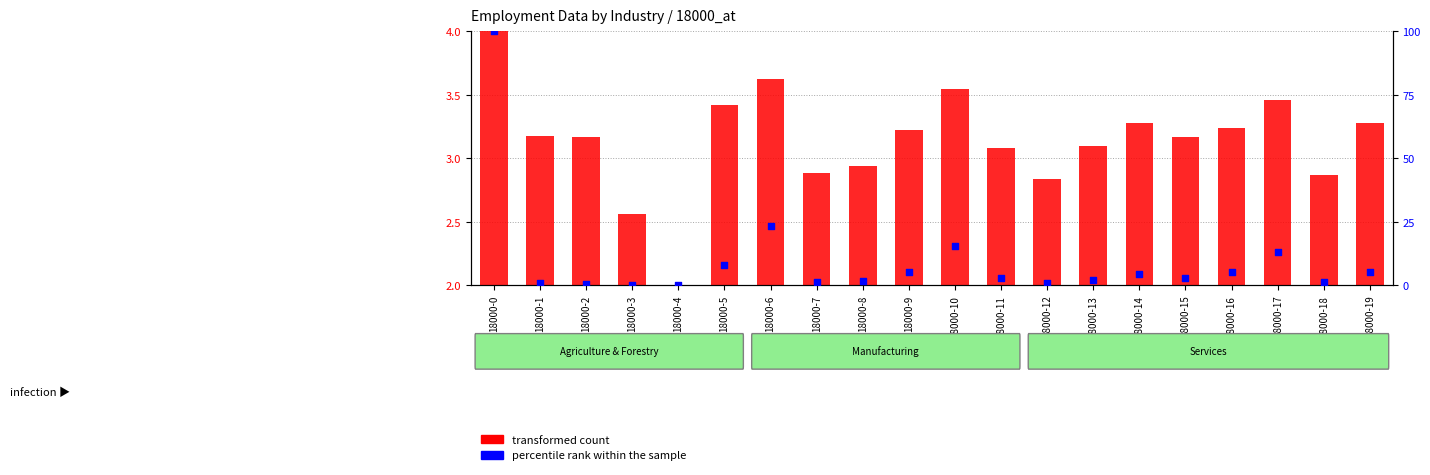

Is the value of percentile rank within the sample at 18000-2 greater than the value of transformed count at 18000-17?

No